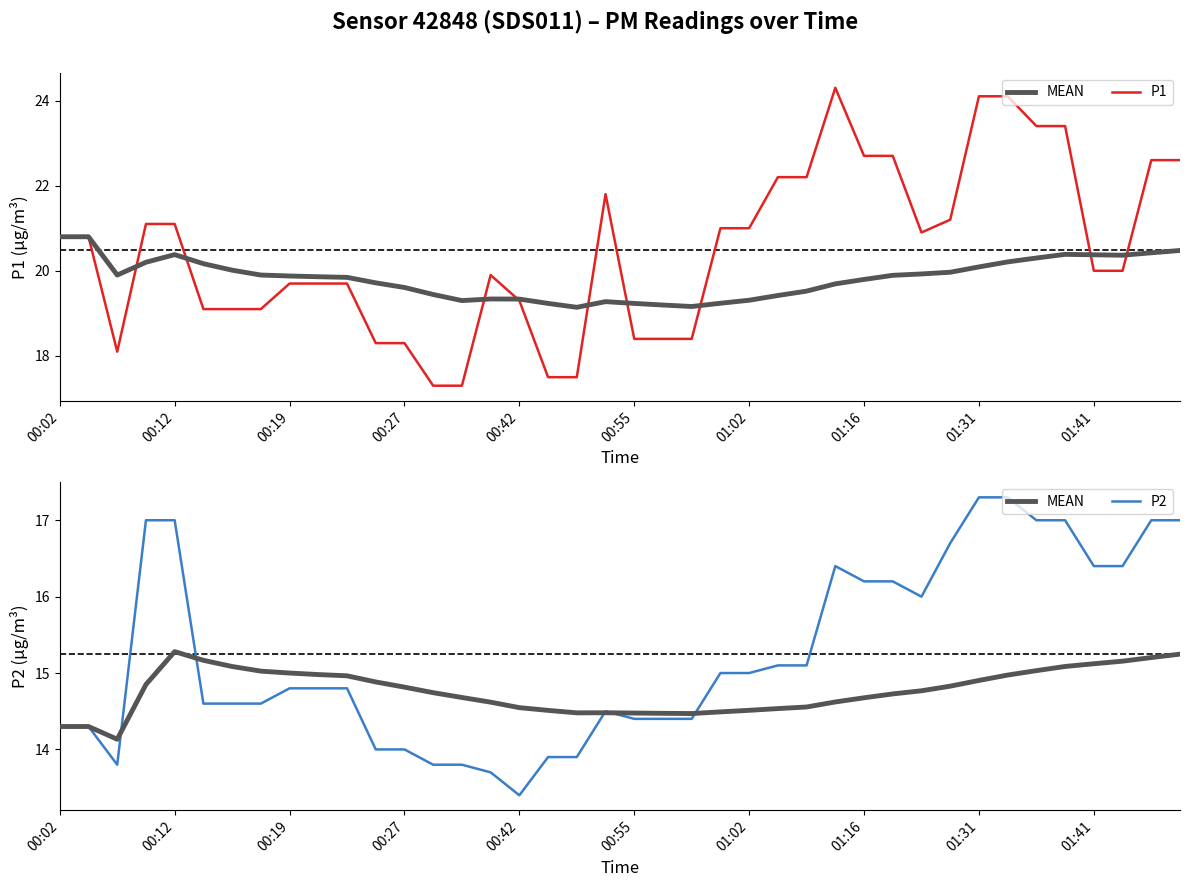

How many values in the P2 series exceed 14?

31